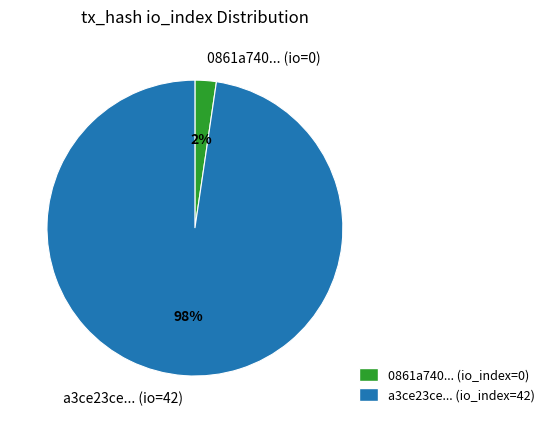

Which category has the smallest portion of the pie?

0861a740... (io=0)